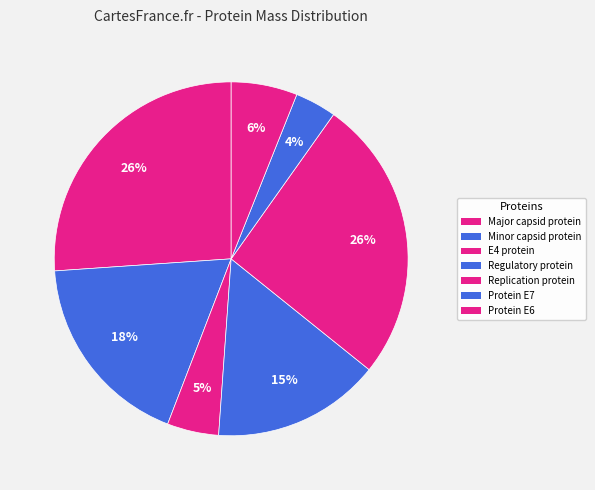

How many slices are in this pie chart?

7